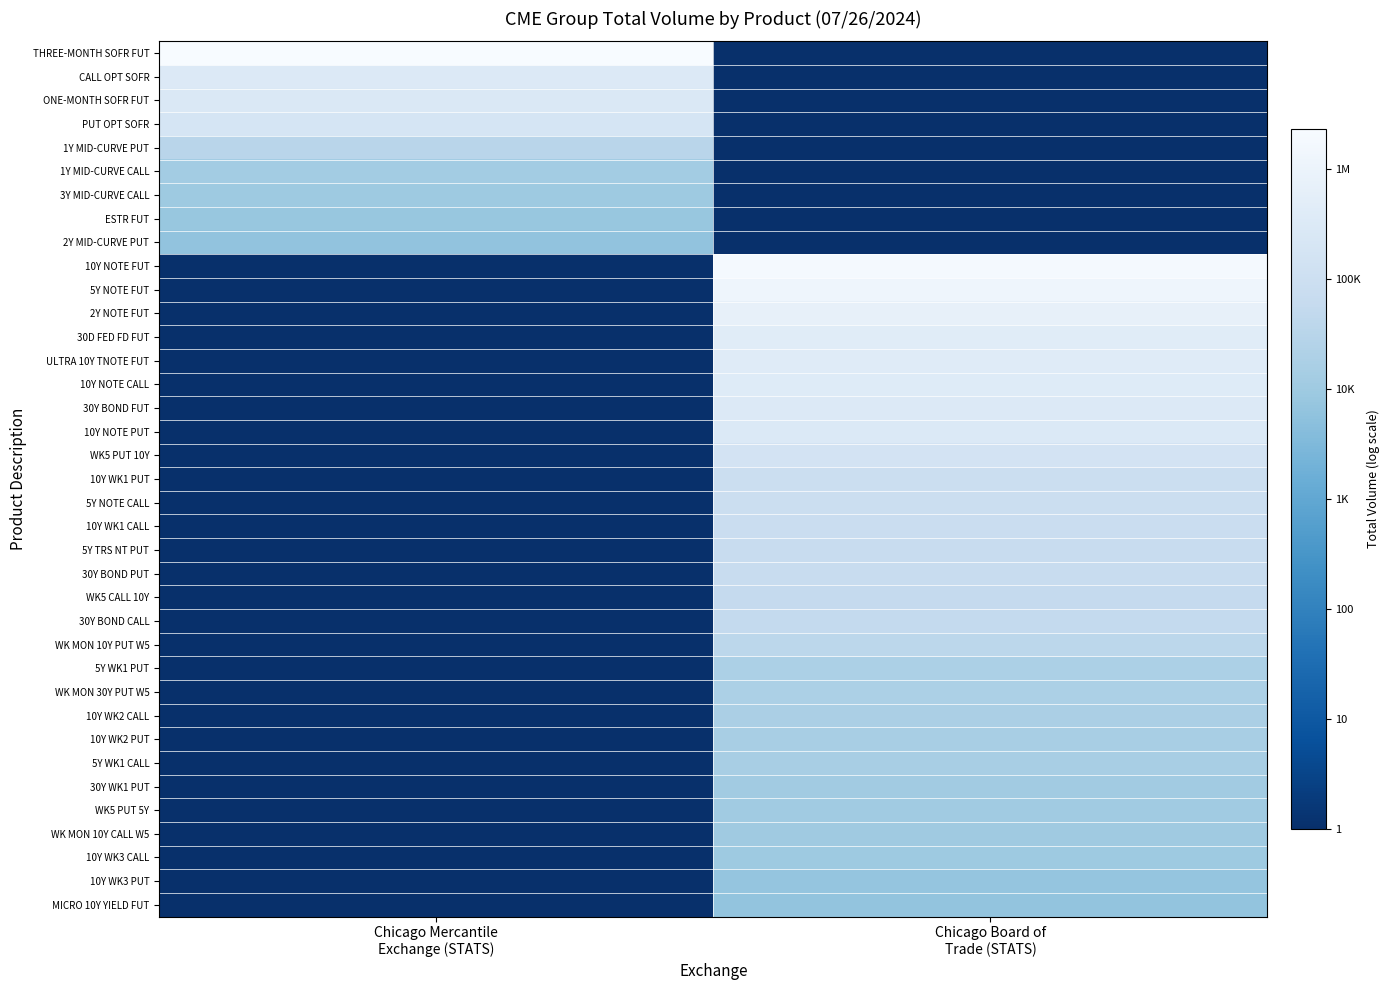

Which label corresponds to the smallest value in the chart?

Chicago Board of
Trade (STATS)